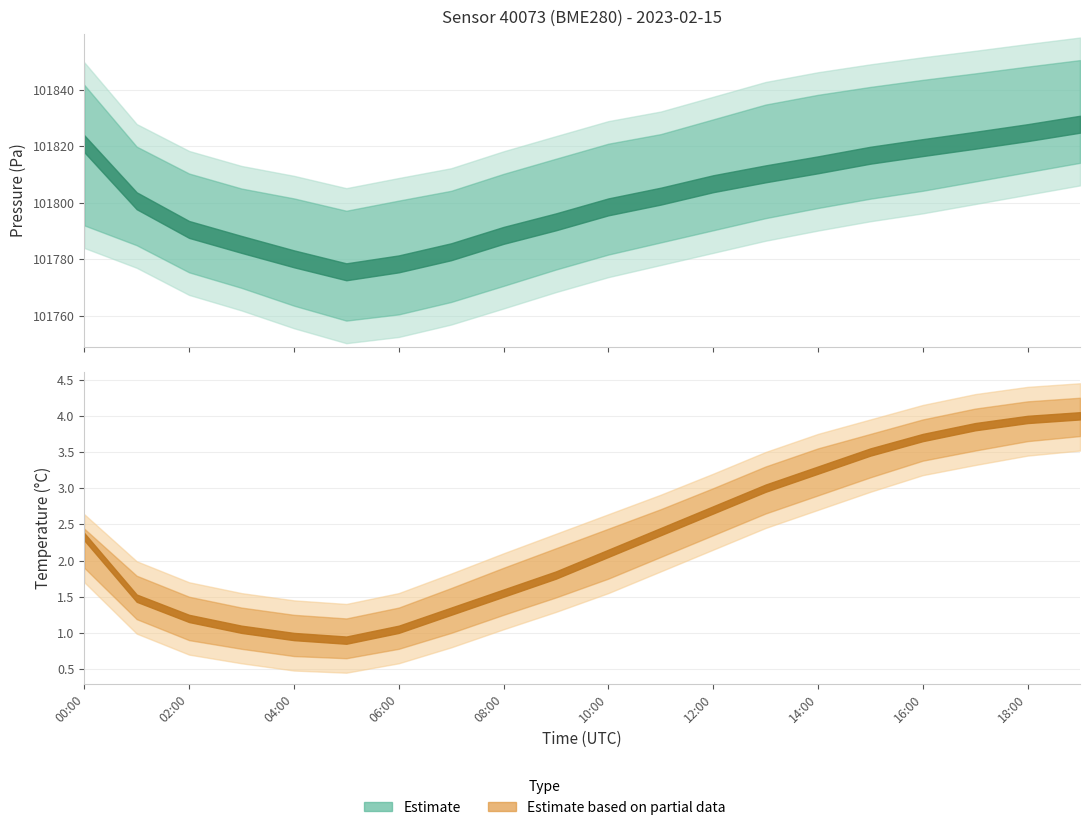

How many values in the temperature_lower series are below 1?

5